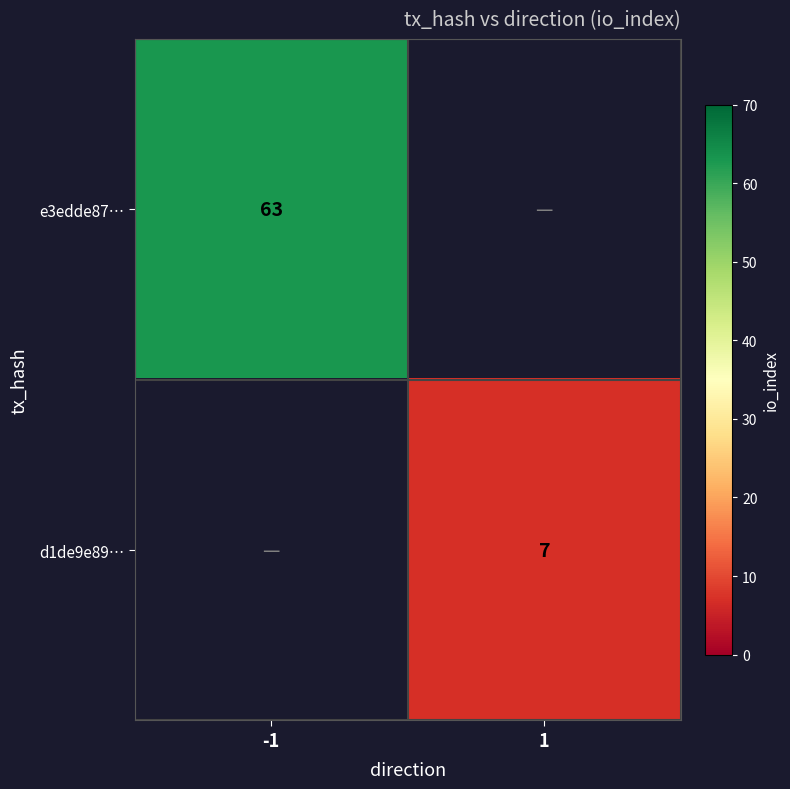

The value of d1de9e89… at 1 is 7. True or false?

True